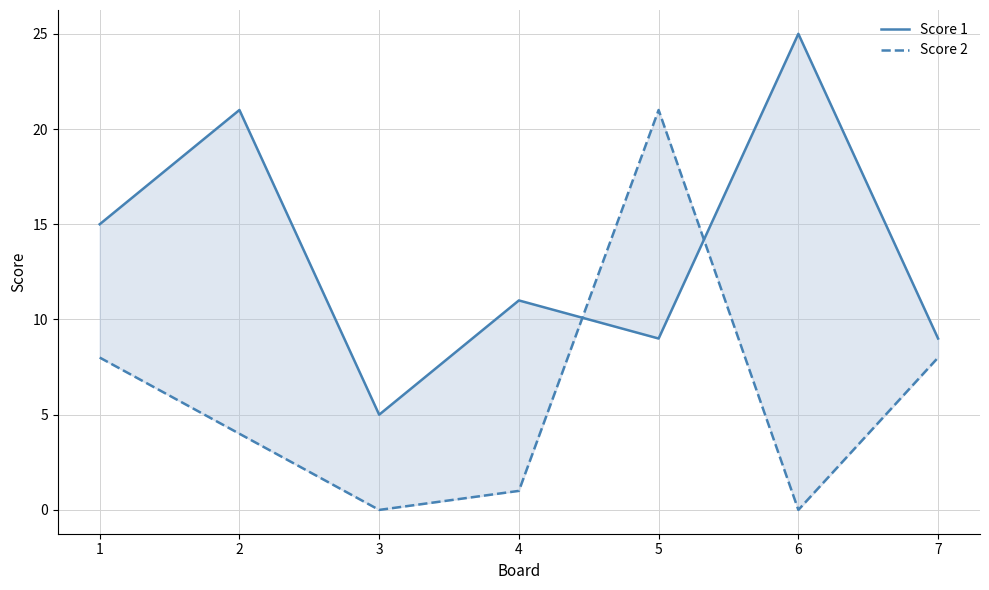

How many Score 1 values are between 9 and 21?

5